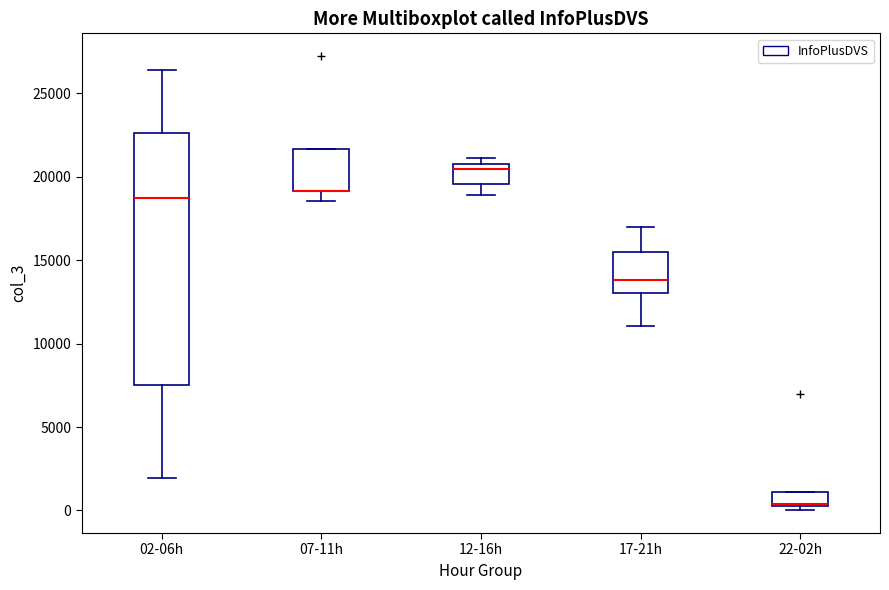

Comparing the boxes themselves (not the whiskers), which one is the tallest?

02-06h